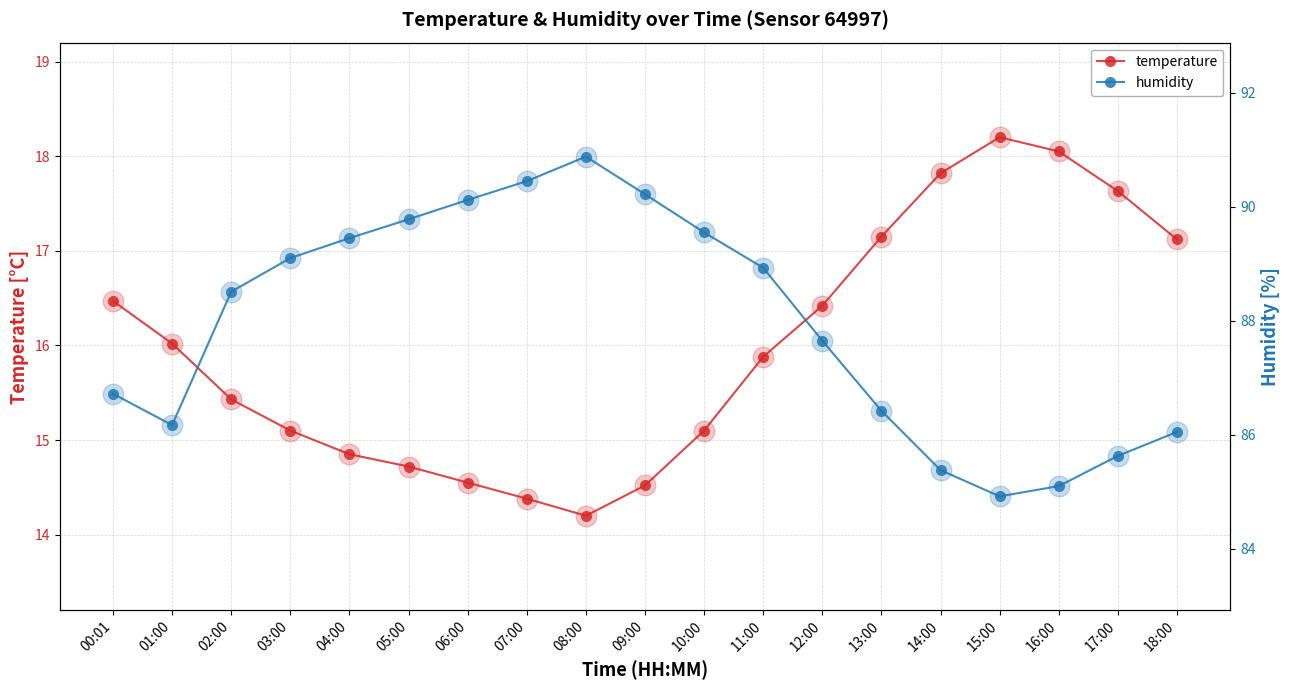

Which series has the widest spread of Y values?

humidity